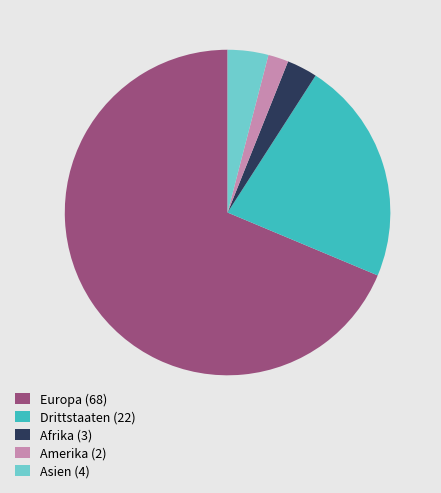

What is the ratio of the value at Amerika (2) to the value at Asien (4)?

0.5